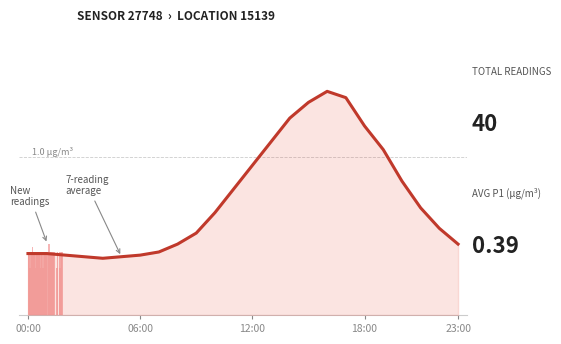

Count the number of categories in the chart.

24